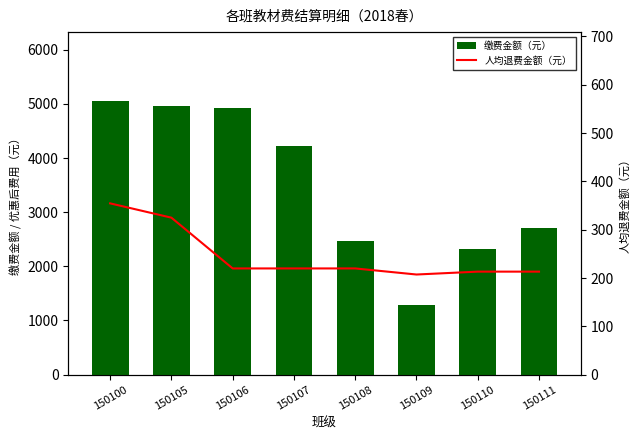

Is the value of 人均退费金额（元） at 150109 greater than the value of 缴费金额（元） at 150108?

No